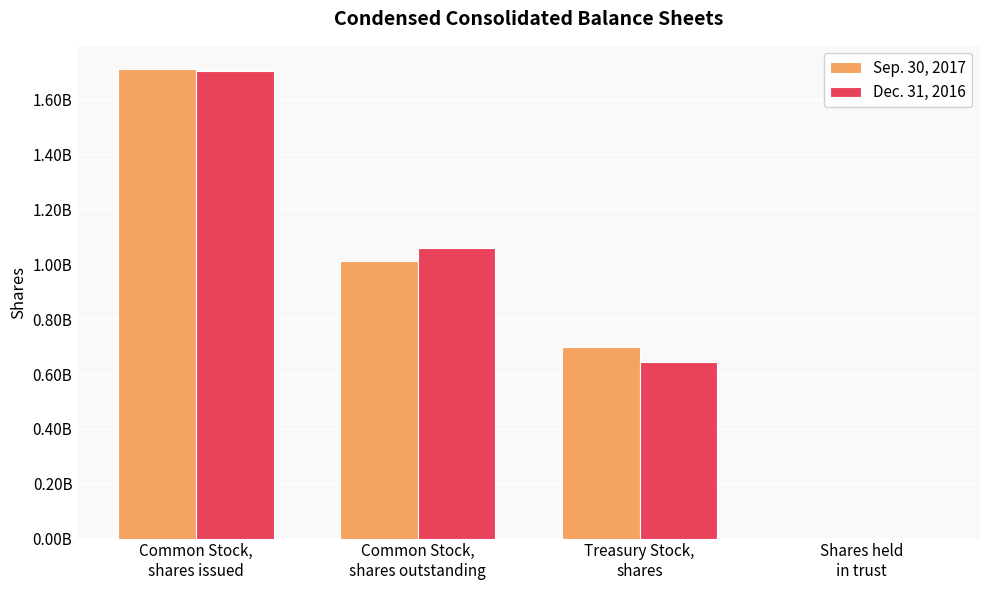

What are all the series names shown in the legend?

Sep. 30, 2017, Dec. 31, 2016